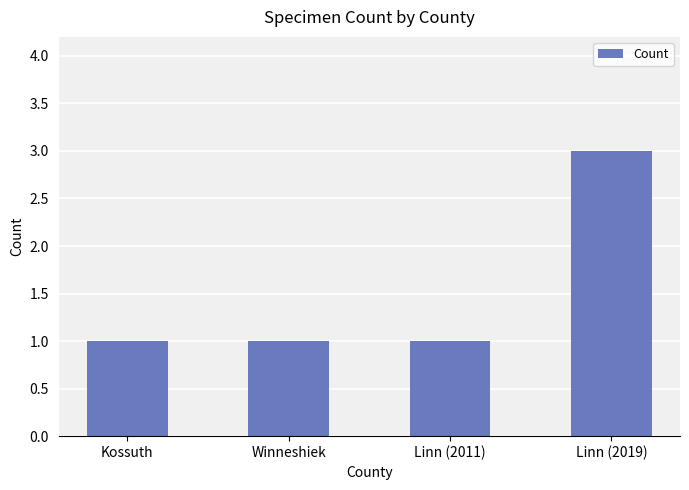

What position from the right is Linn (2019)?

1